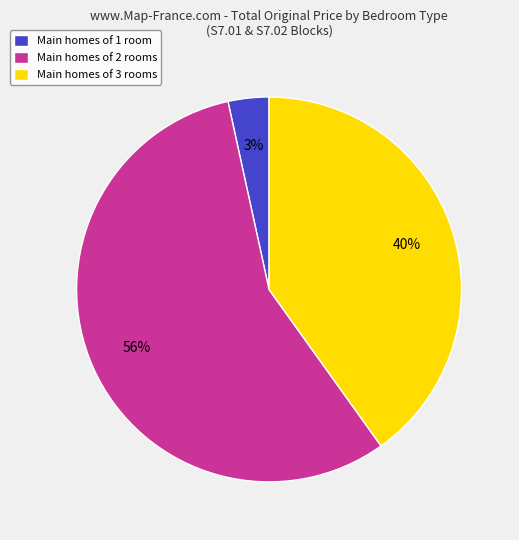

To the nearest percent, what is the average slice percentage?

33%